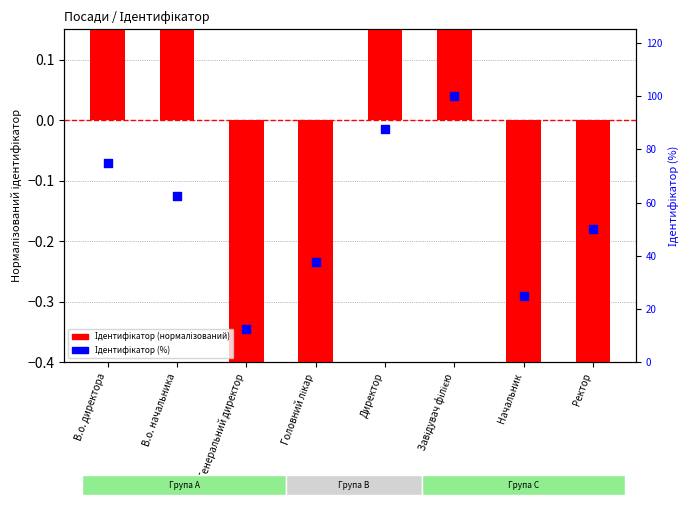

What is the total value across all series at Начальник?

22.5